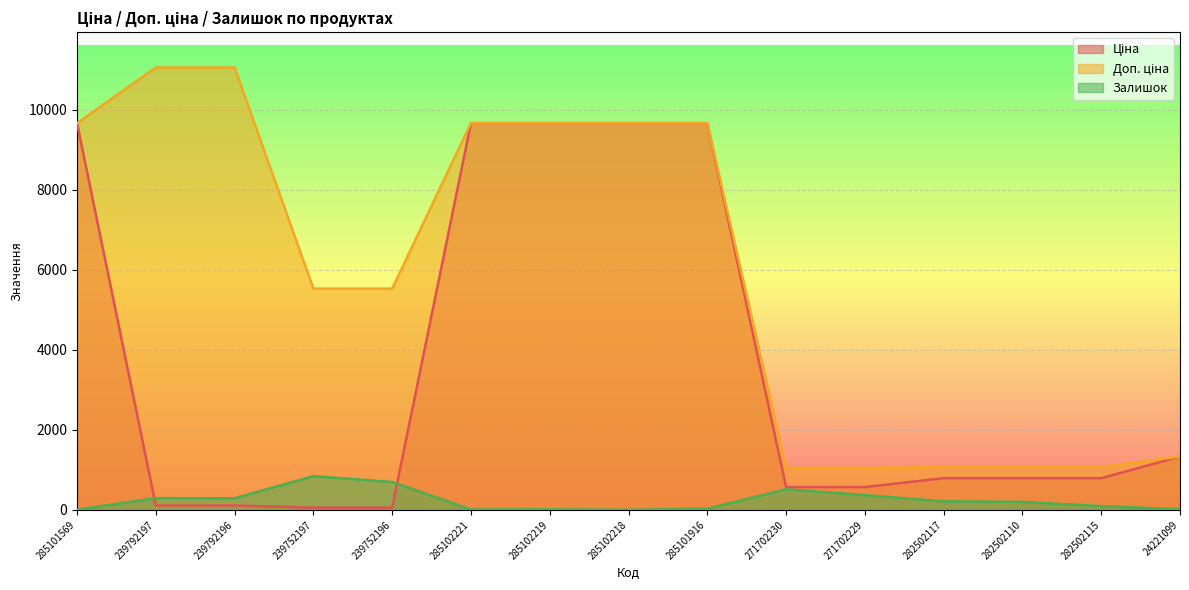

Does the chart display data point markers on the line(s)?

No